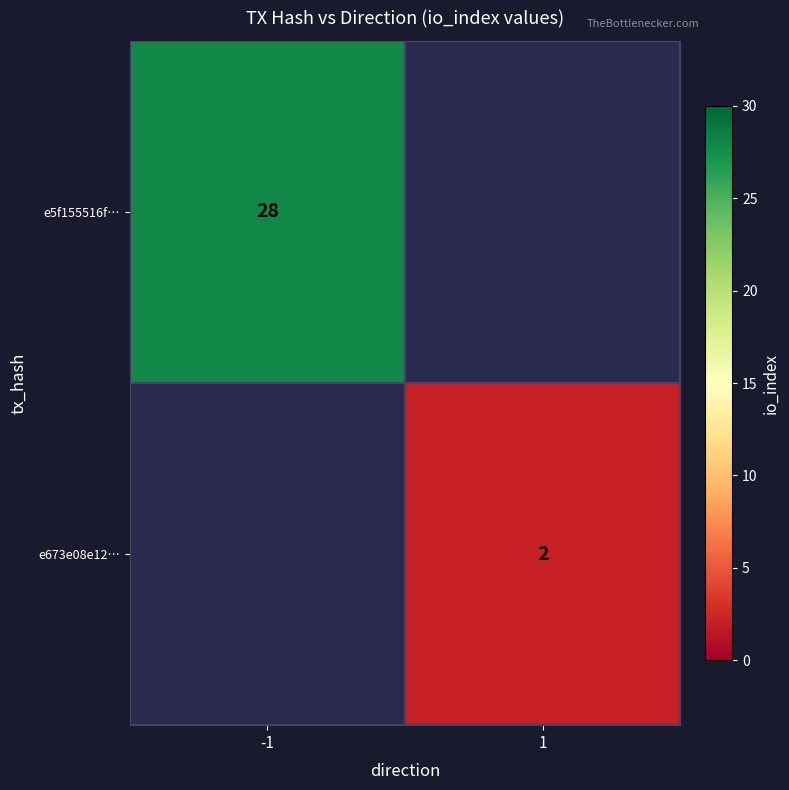

The value of e5f155516f… at -1 is 44. True or false?

False